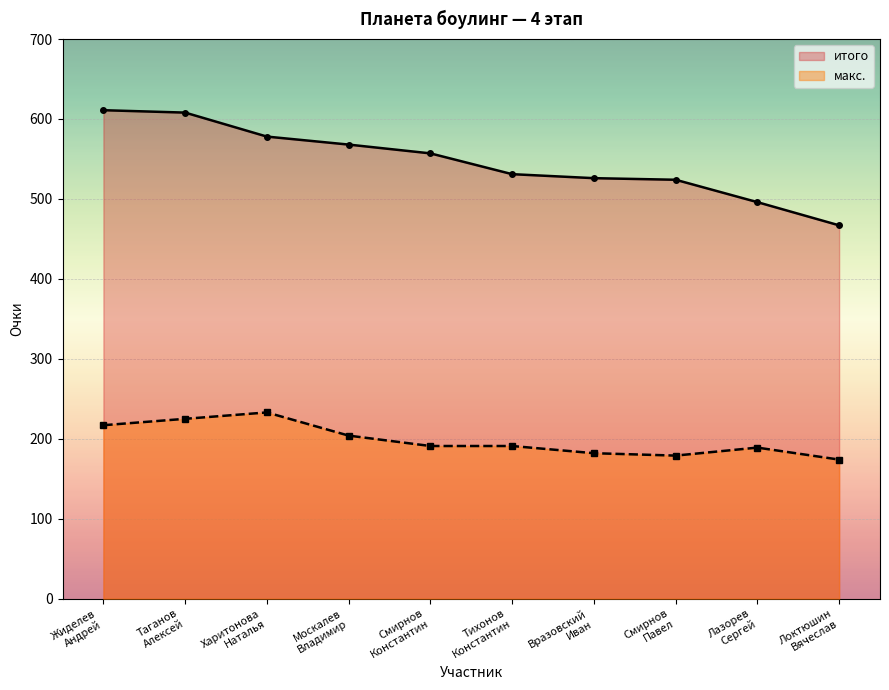

Is the value of макс. at Таганов Алексей greater than the value of итого at Вразовский Иван?

No